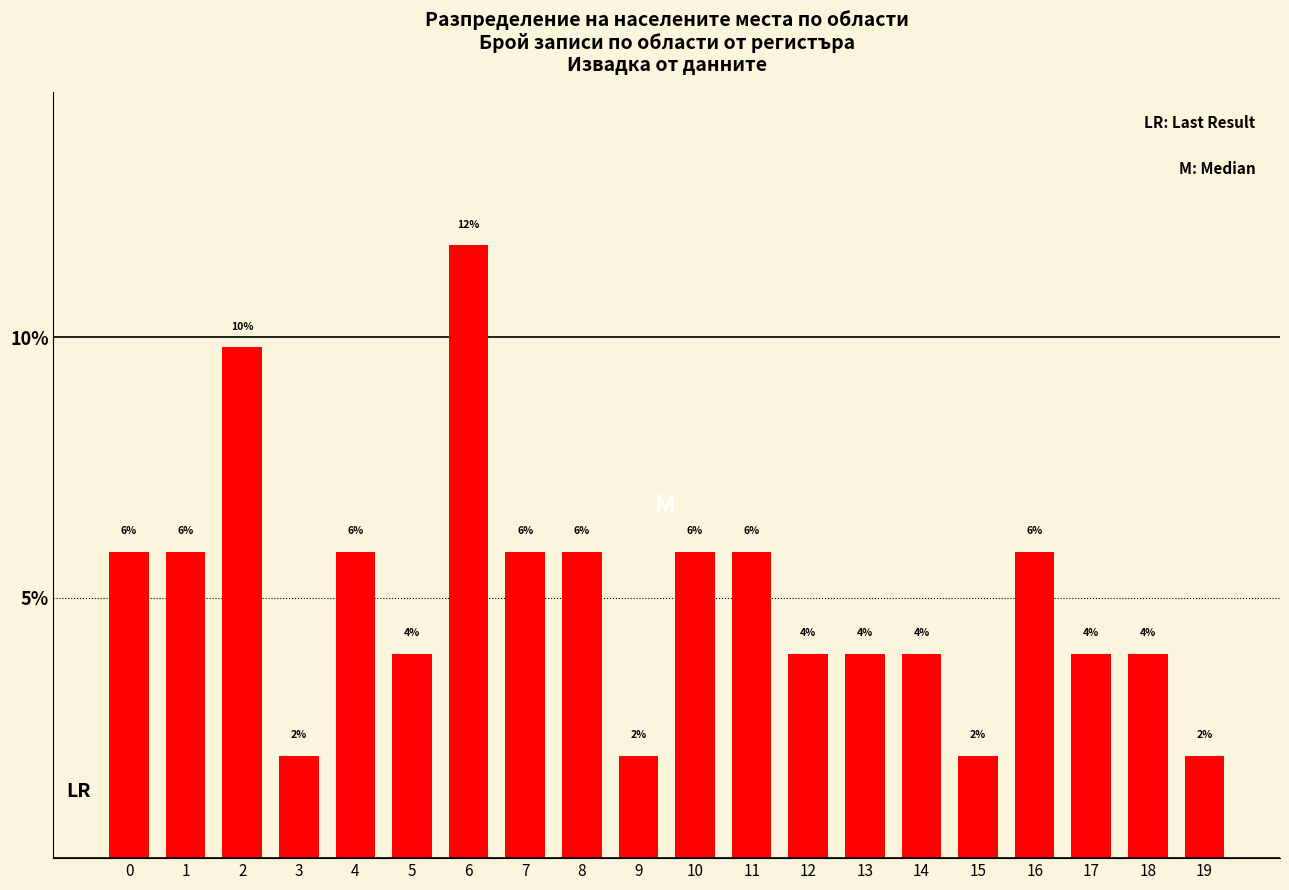

Are the bars horizontal?

No